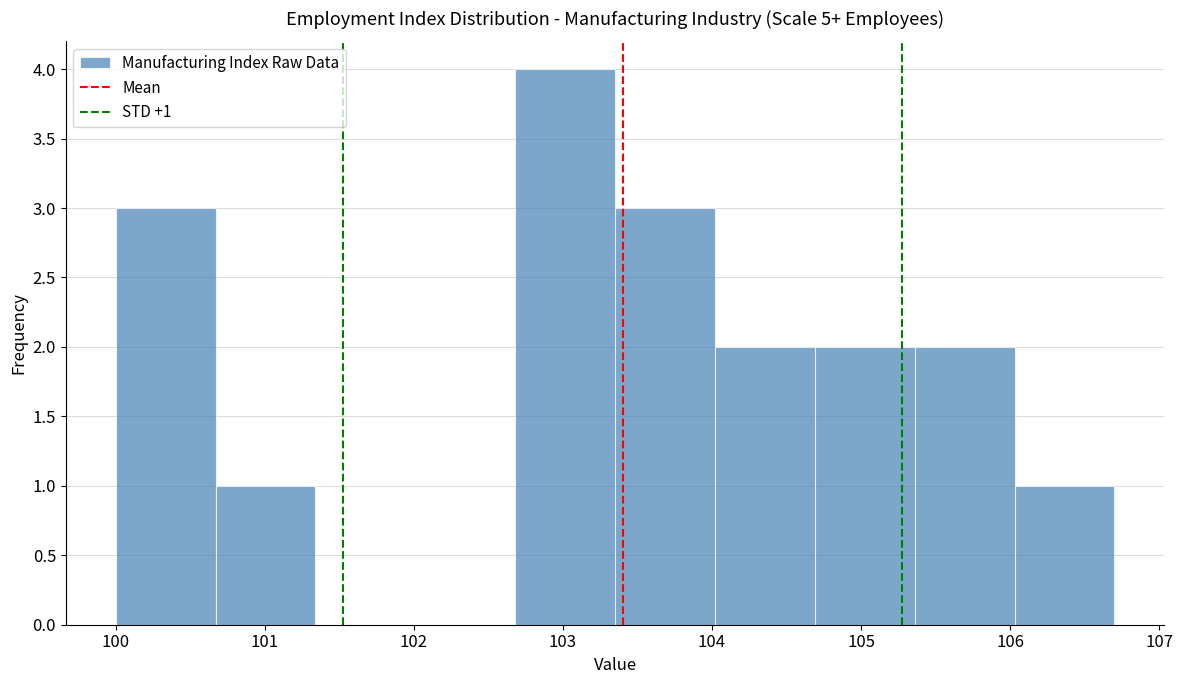

Over which range of the x-axis is the bar tallest?

102.68 to 103.35